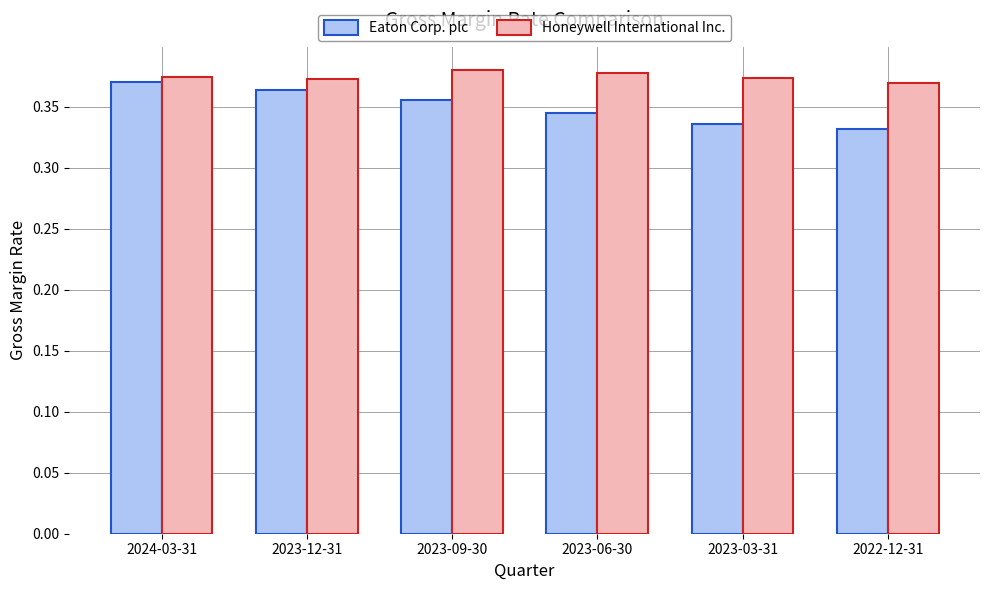

At how many categories does at least one series exceed 0?

6